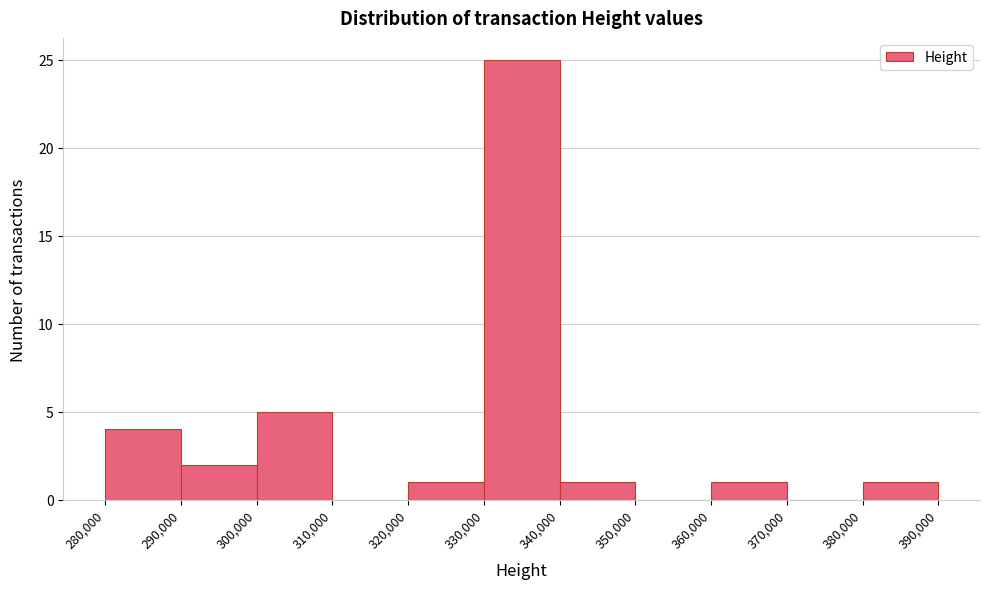

Reading left to right, transcribe this chart: for each bar, give the range it covers on the x-axis and its height. The values are not printed on the chart, so give them approximately, as read against the axis.

280,000 to 290,000: 4
290,000 to 300,000: 2
300,000 to 310,000: 5
310,000 to 320,000: 0
320,000 to 330,000: 1
330,000 to 340,000: 25
340,000 to 350,000: 1
350,000 to 360,000: 0
360,000 to 370,000: 1
370,000 to 380,000: 0
380,000 to 390,000: 1